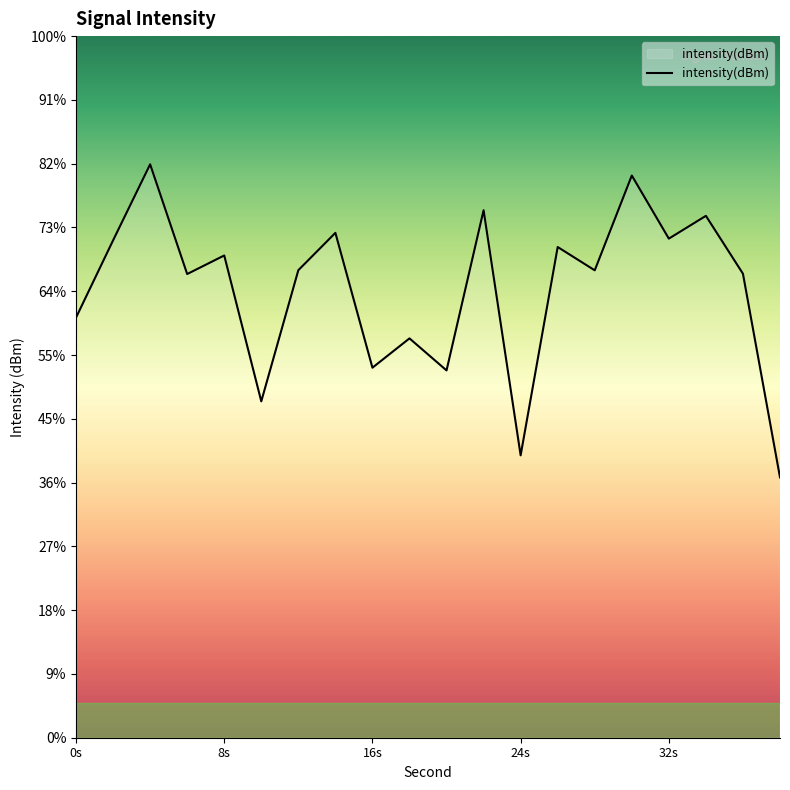

What is the average value?

-108.0